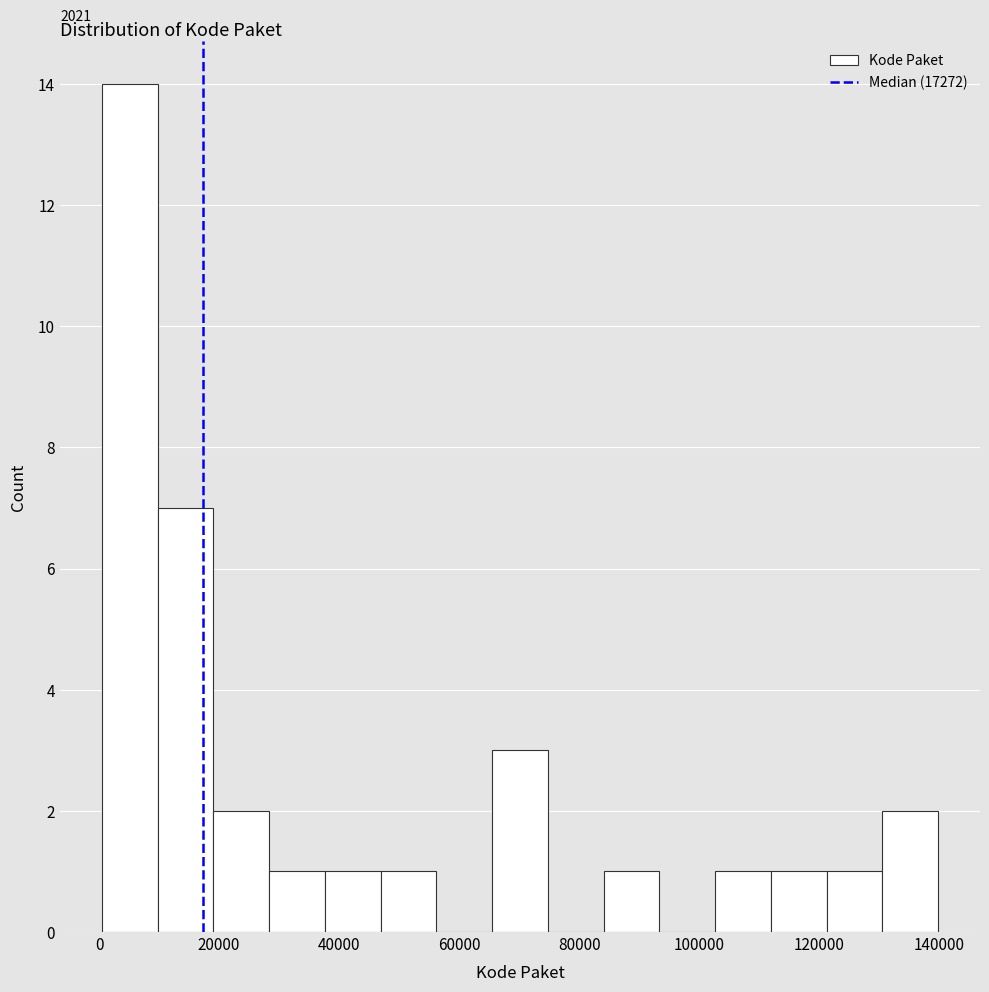

Which range on the x-axis has the tallest bar?

0 to 10000